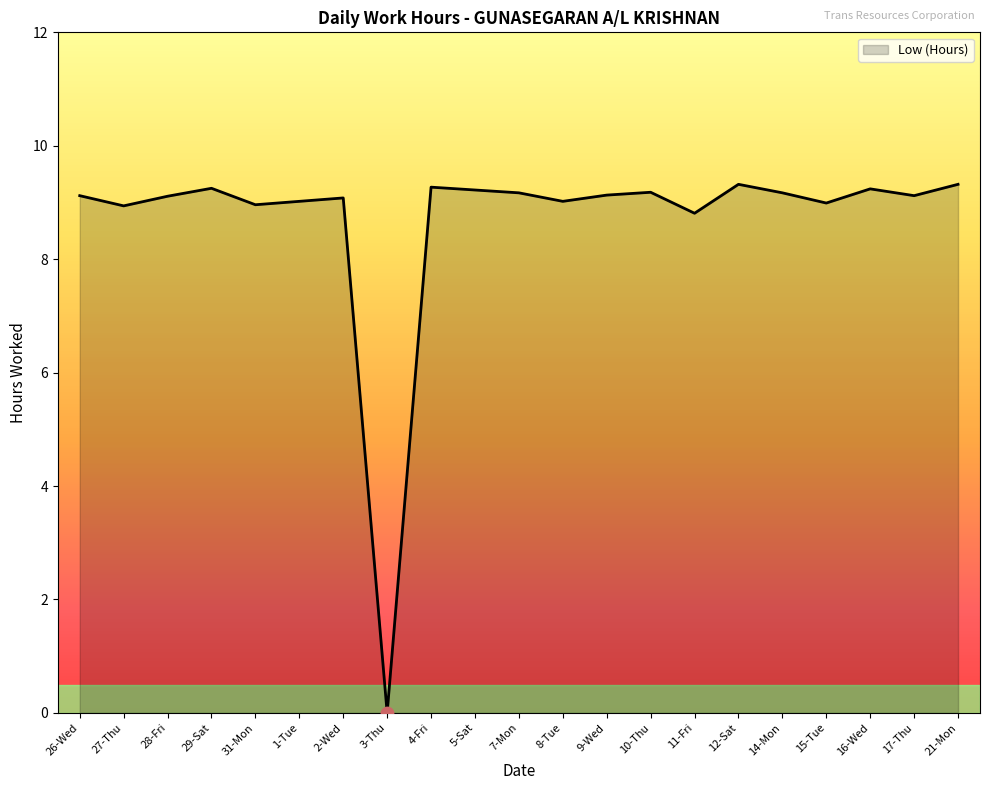

Between 7-Mon and 12-Sat, which is larger?

12-Sat